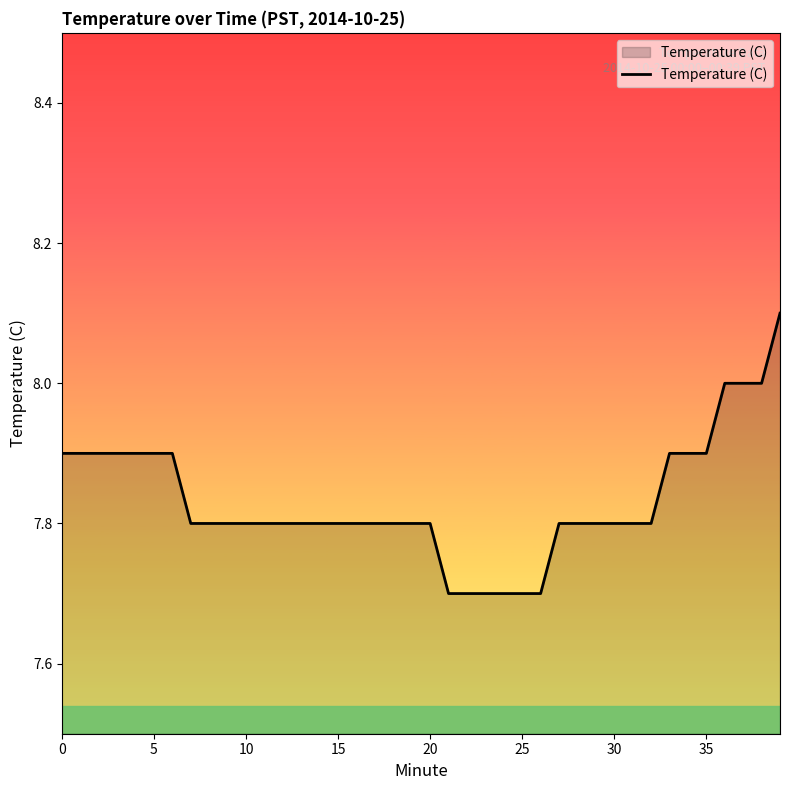

What is the smallest value displayed?

7.7